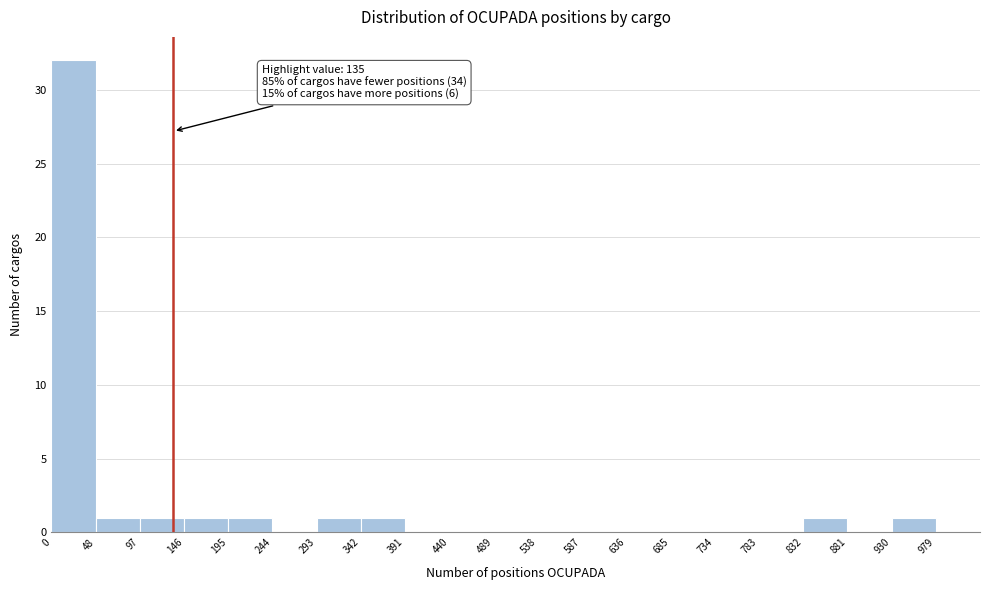

Over which range of the x-axis is the bar tallest?

0 to 48